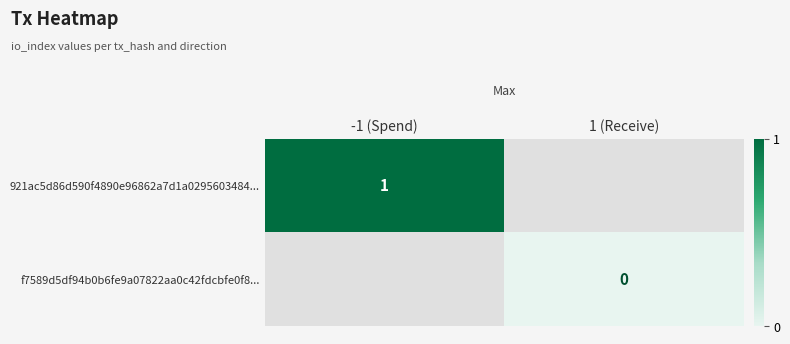

The value of 921ac5d86d590f4890e96862a7d1a0295603484... at -1 (Spend) is 1. True or false?

True